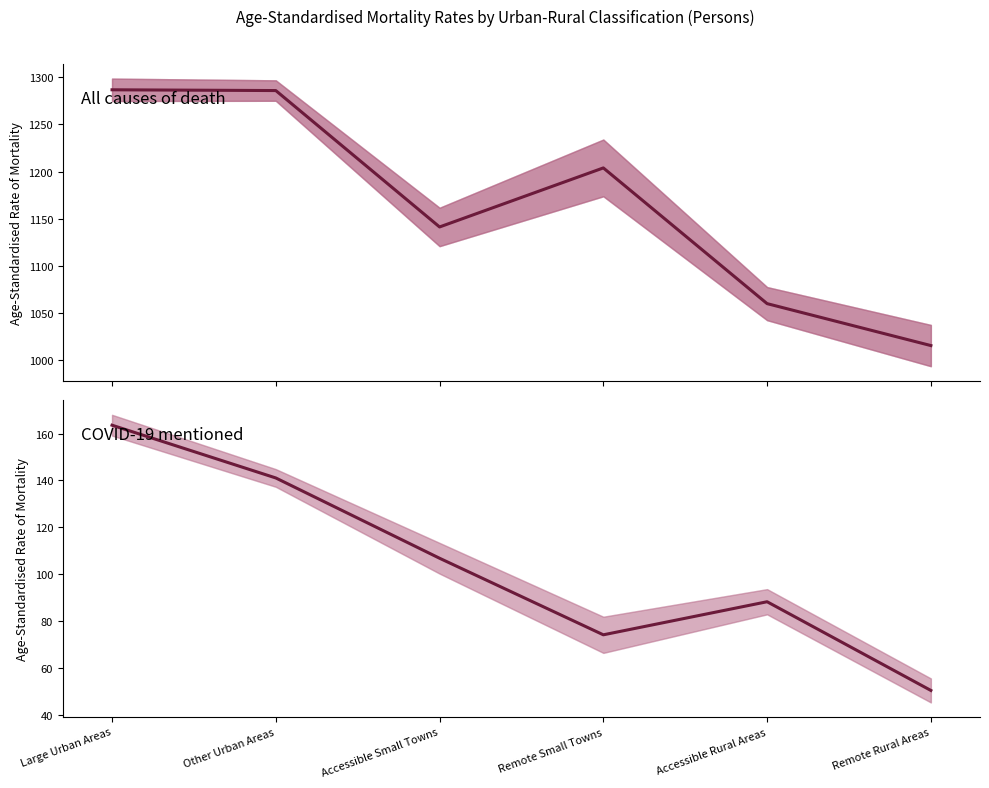

Which series has the widest spread of values?

All causes of death